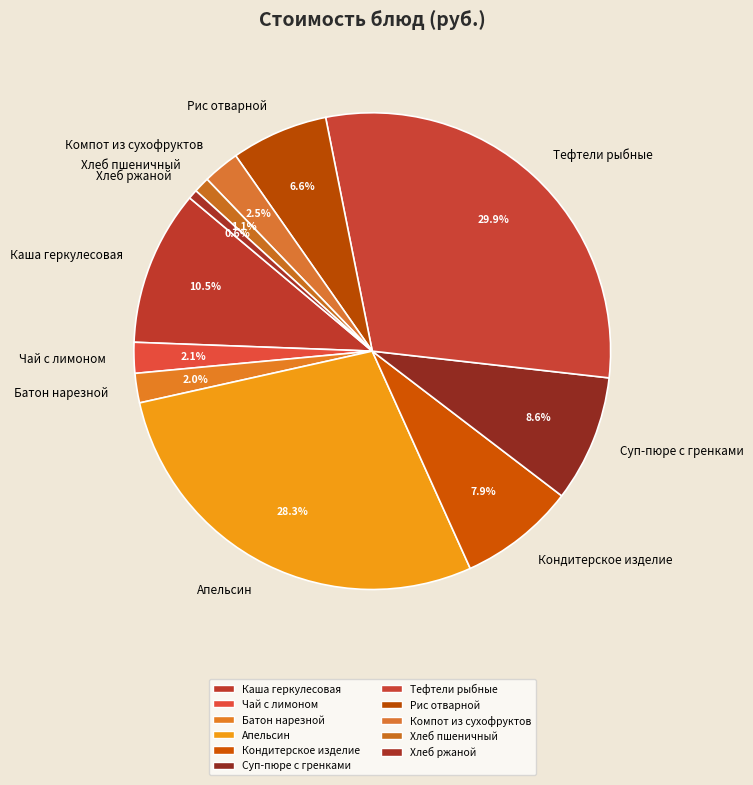

How many slices are in this pie chart?

11